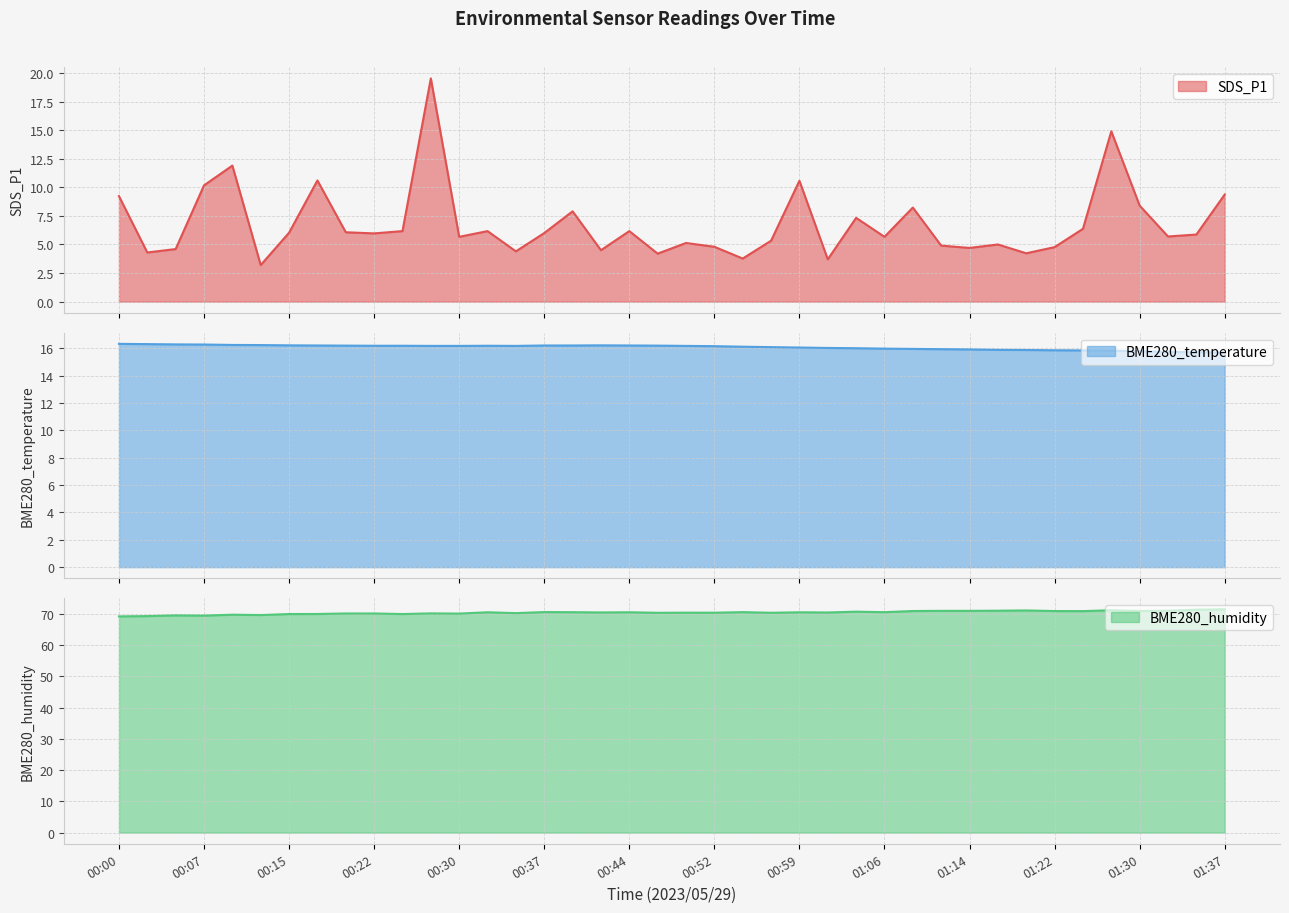

What is the maximum value shown in the chart?

71.5